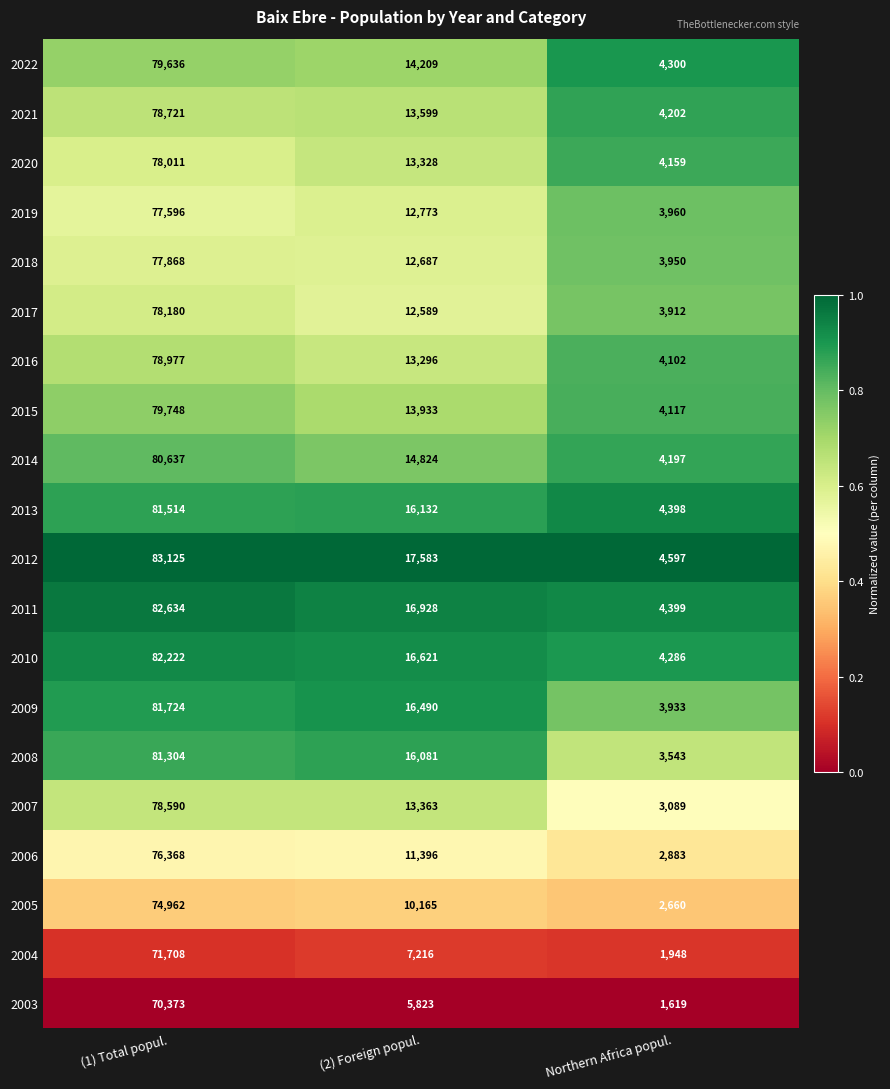

What is the difference between the second highest and minimum values in the 2012 series?

12986